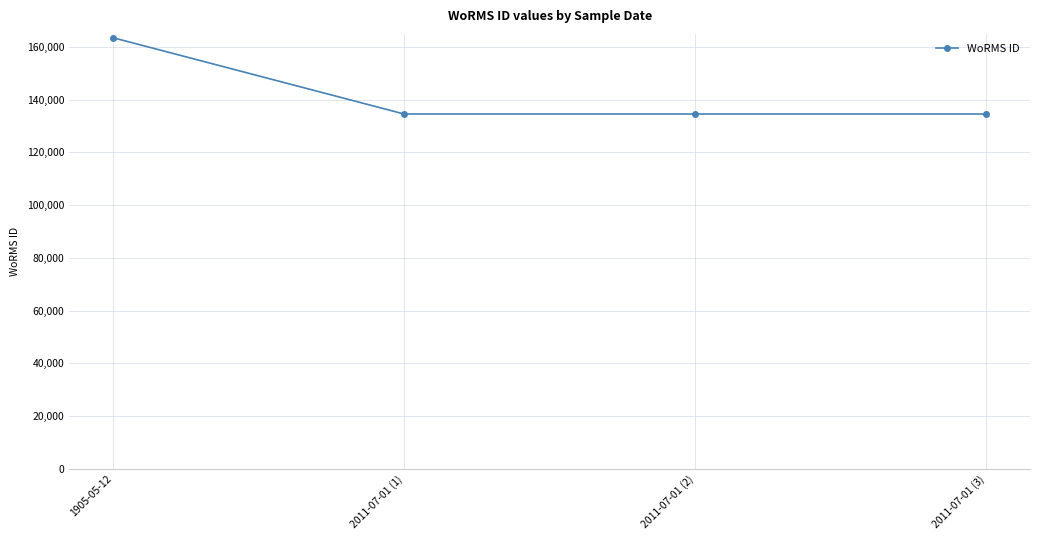

Reading left to right, list all the values displayed in this chart.

1905-05-12=163447	2011-07-01 (1)=134526	2011-07-01 (2)=134526	2011-07-01 (3)=134526